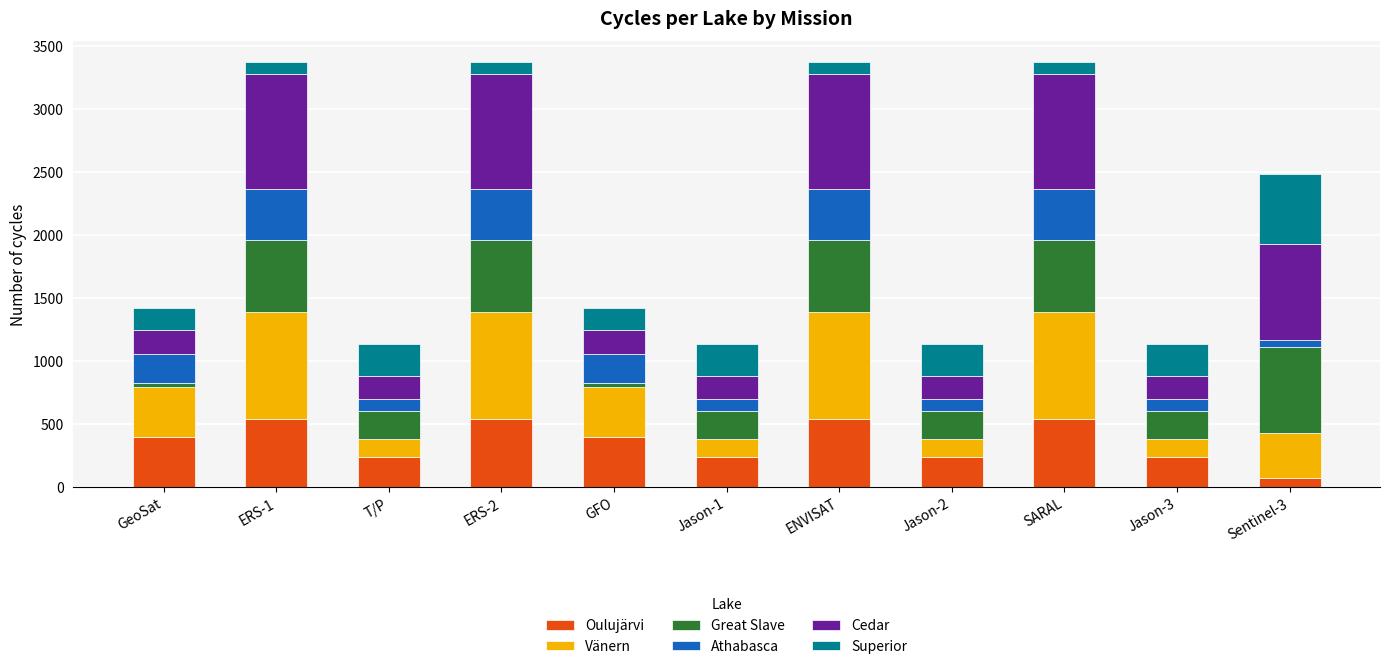

True or false: Oulujärvi has a value of 738 at SARAL.

False